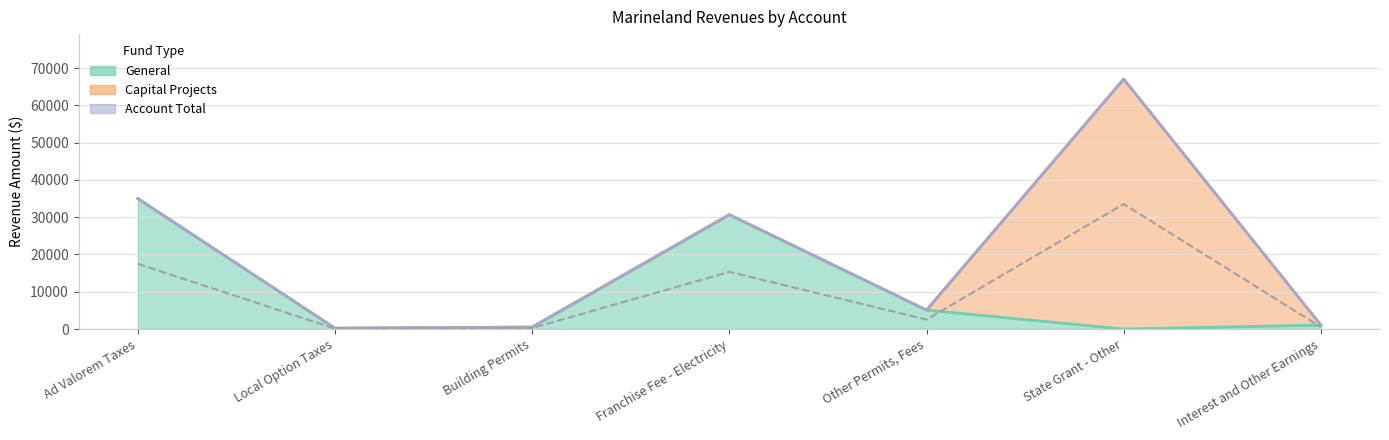

Which label corresponds to the smallest value in the chart?

State Grant - Other